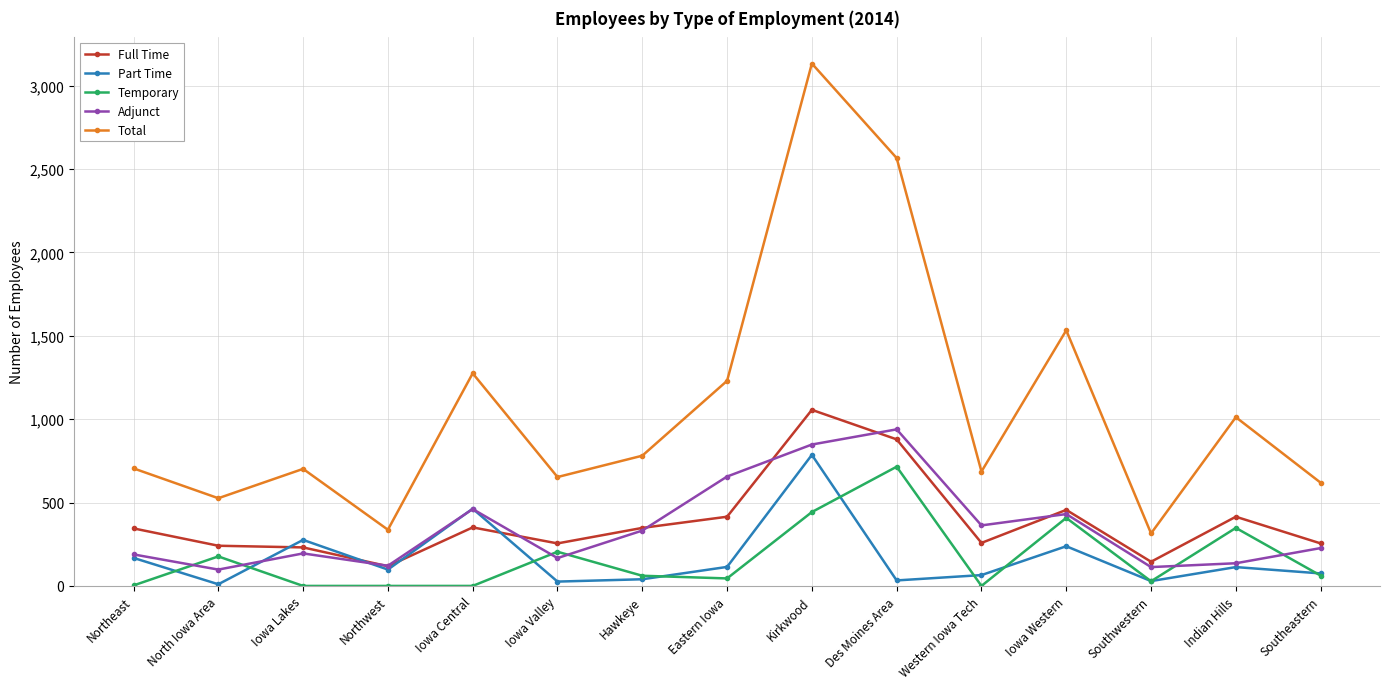

What is the difference between the highest and lowest values at Northeast?

702